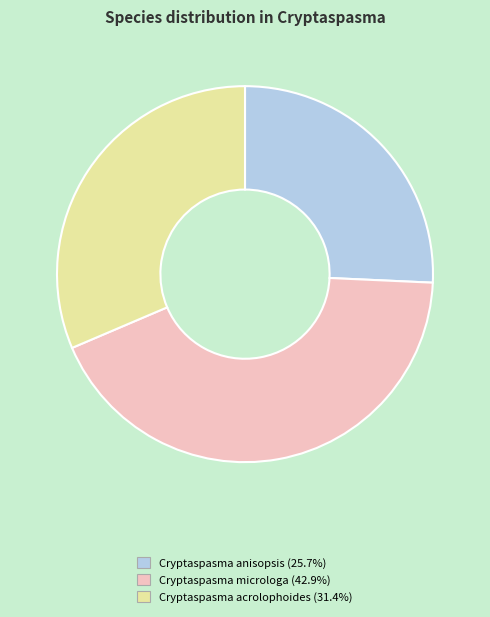

Do Cryptaspasma anisopsis (25.7%) and Cryptaspasma microloga (42.9%) together represent more than half of the pie?

Yes